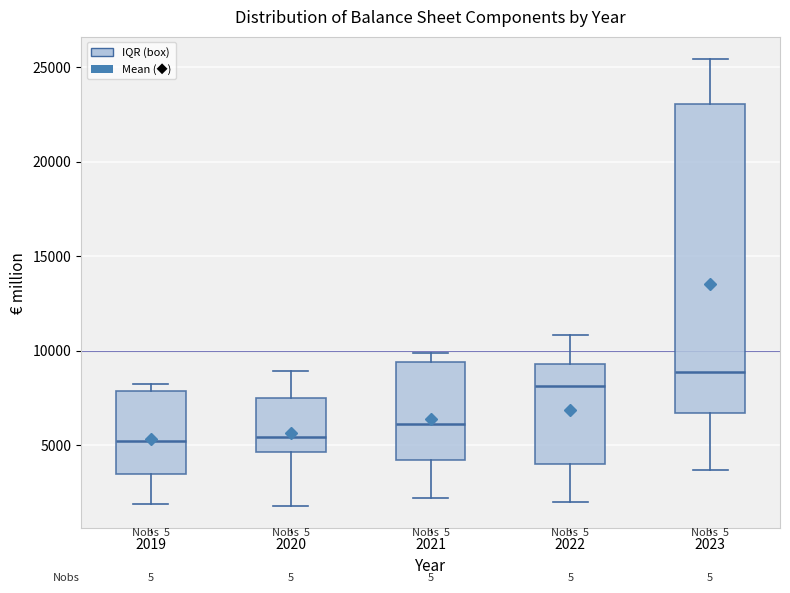

Reading left to right, transcribe this box plot: for each box, give where its median line is, the range the box spans, and where its two whiskers end, as read against the y-axis. The values are not printed on the chart, so give them approximately, as read against the axis.

2019: median 5000, box 3500 to 8000, whiskers 2000 to 8000 (just above the box's upper edge)
2020: median 5500, box 4500 to 7500, whiskers 2000 to 9000
2021: median 6000, box 4000 to 9500, whiskers 2000 to 10000
2022: median 8000, box 4000 to 9500, whiskers 2000 to 11000
2023: median 9000, box 6500 to 23000, whiskers 3500 to 25500